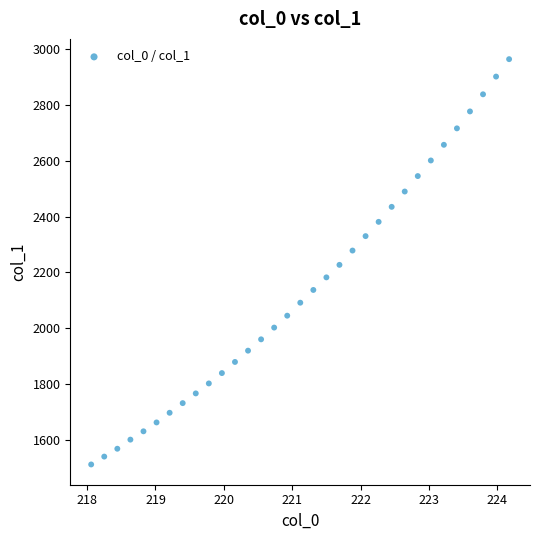

What is the range of X values (max minus min)?

6.1